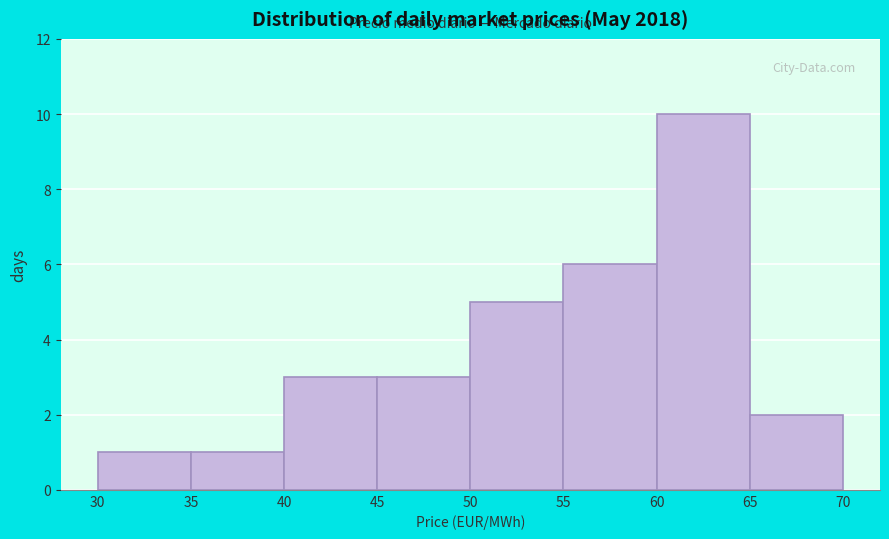

Reading left to right, transcribe this chart: for each bar, give the range it covers on the x-axis and its height. The values are not printed on the chart, so give them approximately, as read against the axis.

30 to 35: 1
35 to 40: 1
40 to 45: 3
45 to 50: 3
50 to 55: 5
55 to 60: 6
60 to 65: 10
65 to 70: 2